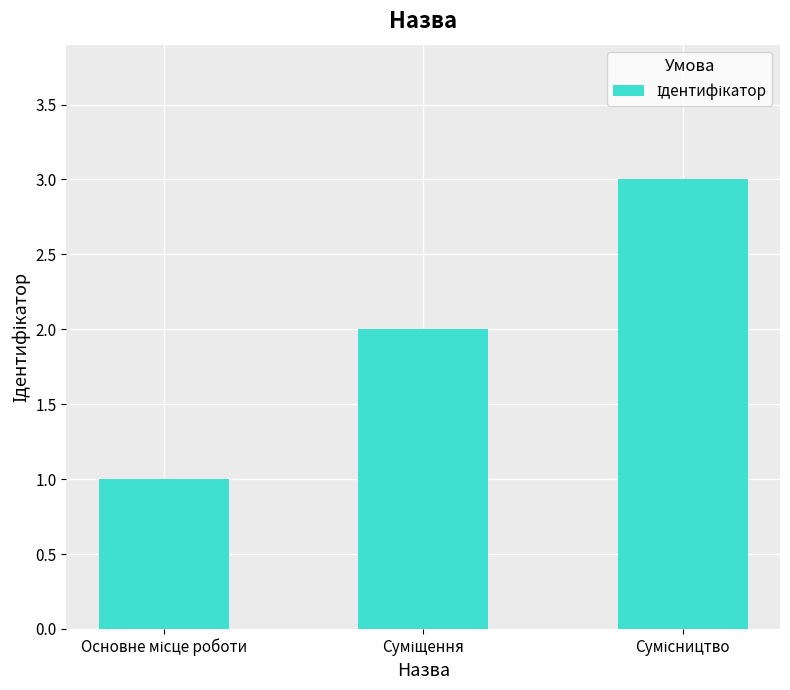

What is the maximum value shown in the chart?

3